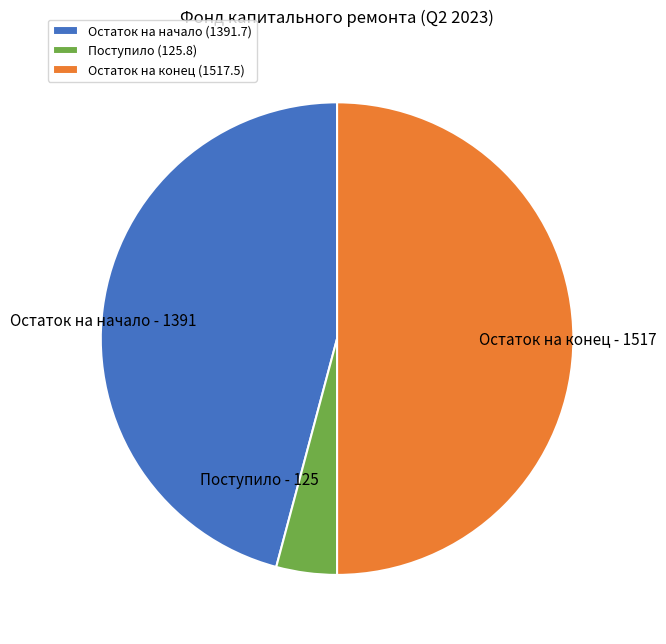

True or false: Остаток на конец accounts for 64% of the total.

False